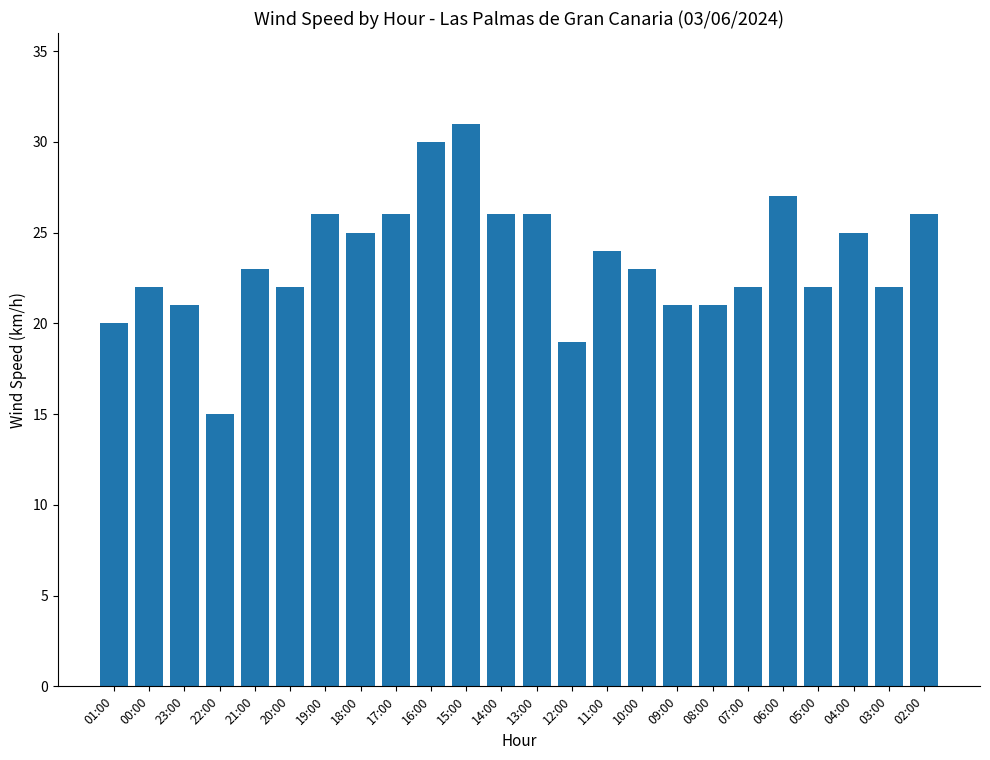

What position from the right is 07:00?

6